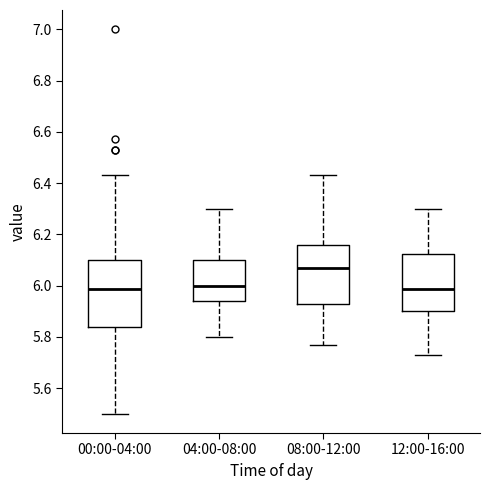

Reading left to right, read every box against the y-axis: the position of its median line, the range the box covers, and the ends of its whiskers. The values are not printed on the chart, so give them approximately, as read against the axis.

00:00-04:00: median 5.98, box 5.84 to 6.10, whiskers 5.50 to 6.44
04:00-08:00: median 6.00, box 5.94 to 6.10, whiskers 5.80 to 6.30
08:00-12:00: median 6.08, box 5.94 to 6.16, whiskers 5.78 to 6.44
12:00-16:00: median 5.98, box 5.90 to 6.12, whiskers 5.74 to 6.30